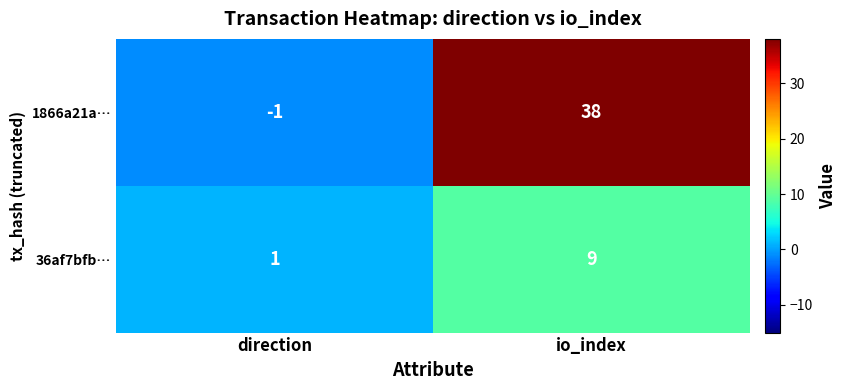

Which series has the largest range (max minus min)?

1866a21a…